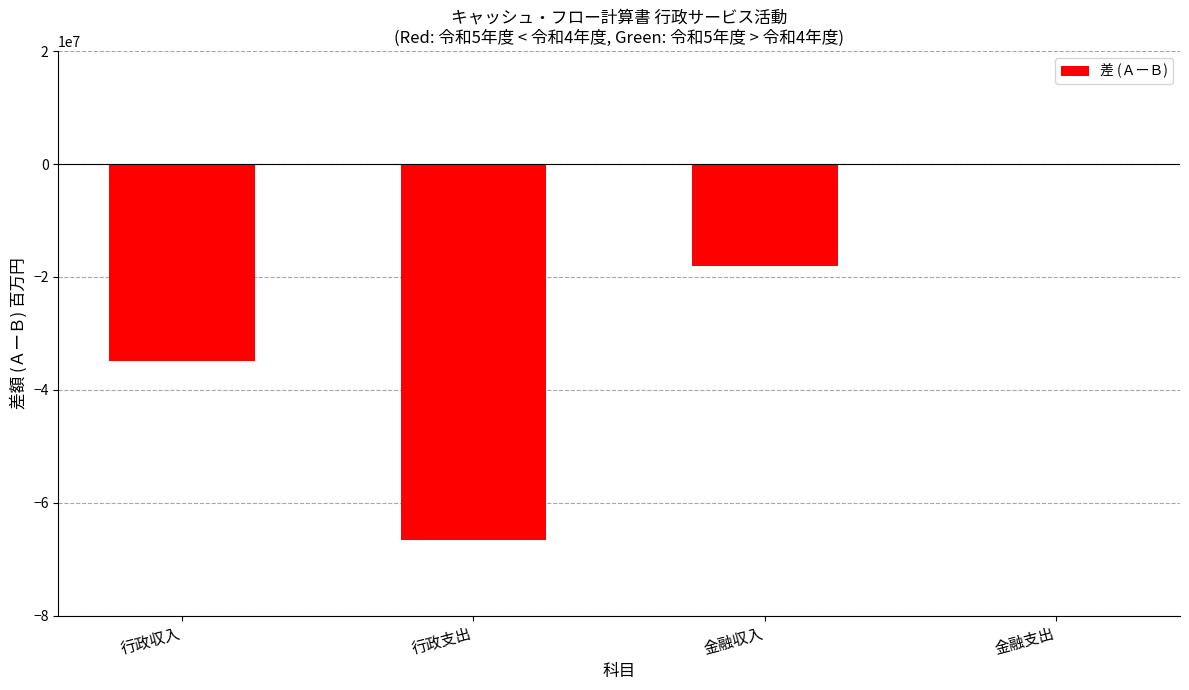

Count the values in the range -34884238 to -55447.

3